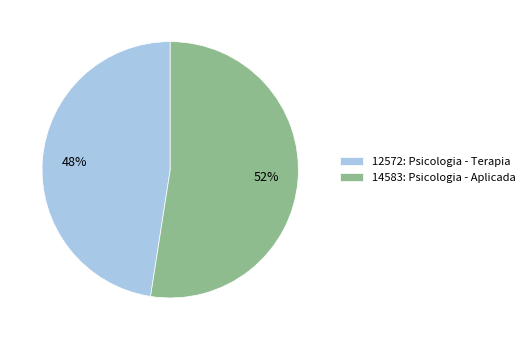

What is the majority slice?

14583: Psicologia - Aplicada